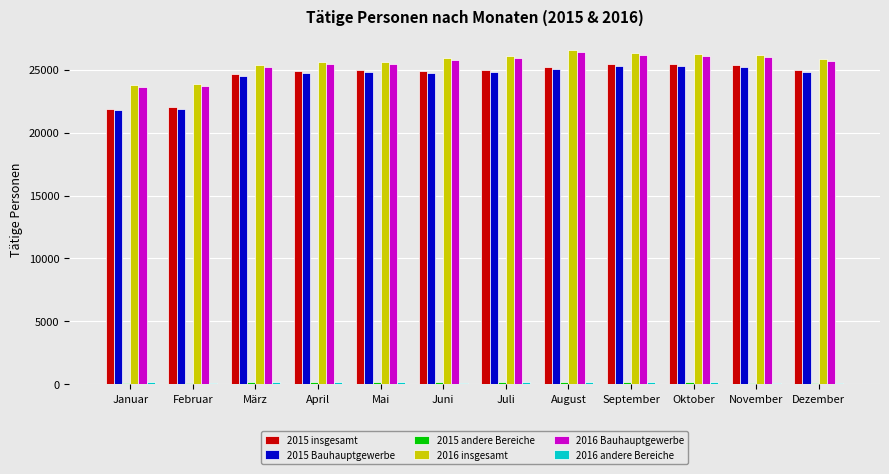

At how many categories does at least one series exceed 7742?

12